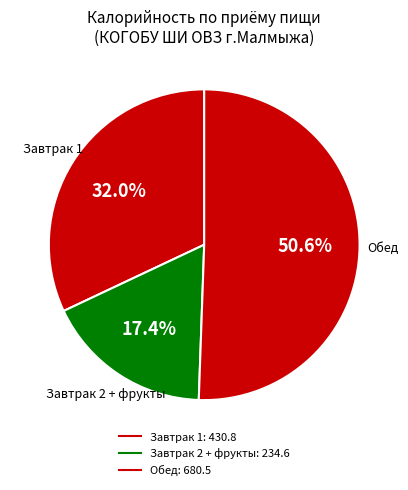

How many segments does this pie chart have?

3